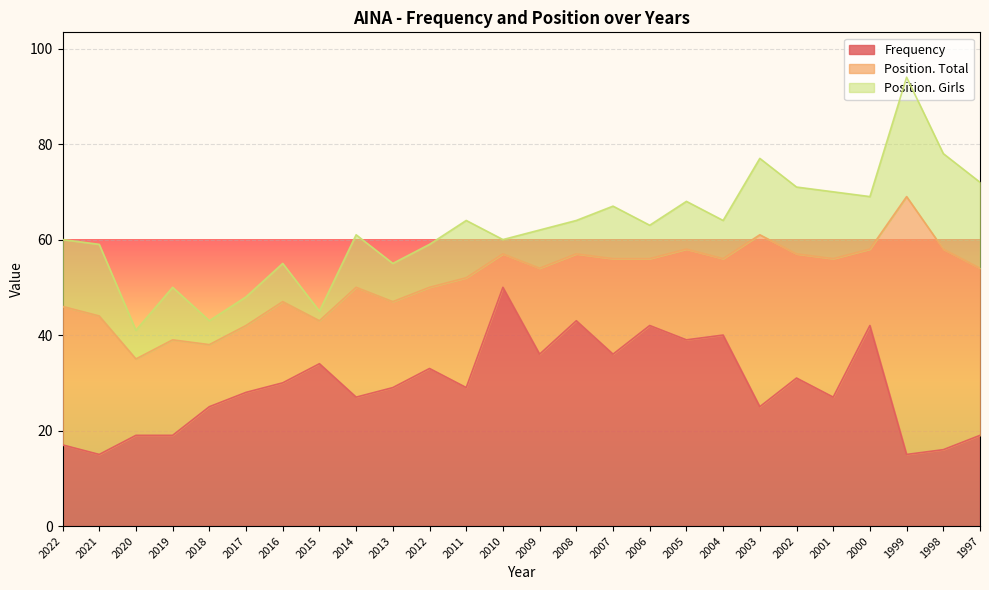

Where is Frequency nearest to the value 32?

2012